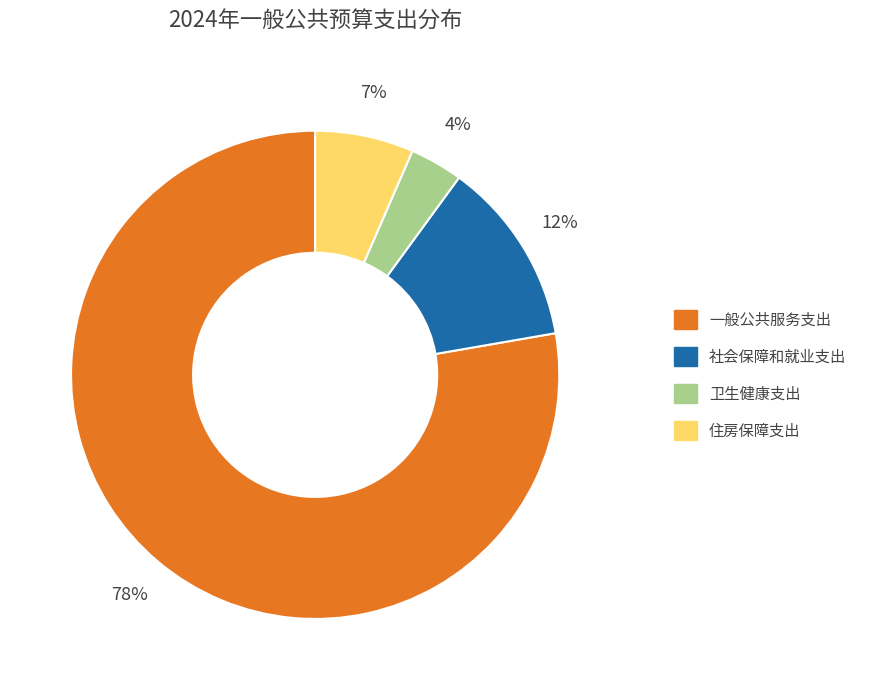

Which category accounts for the majority?

一般公共服务支出